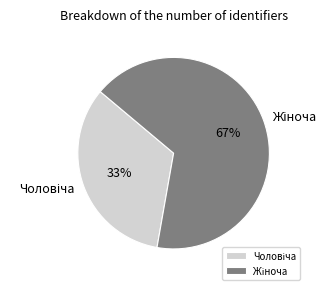

Is there a majority slice in this chart?

Yes